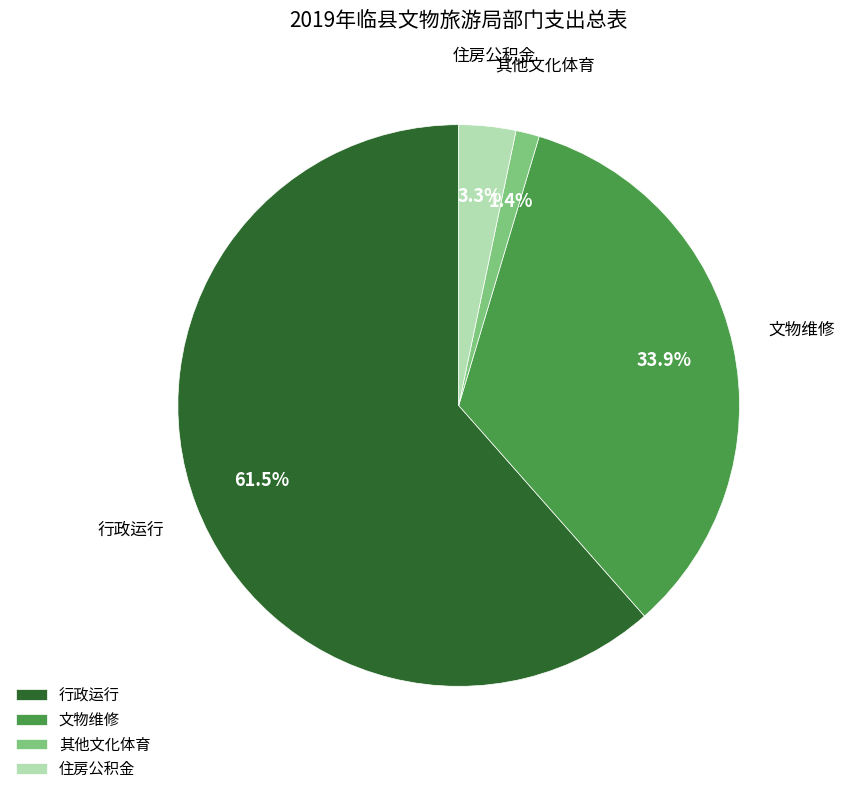

Between 其他文化体育 and 住房公积金, which is larger?

住房公积金